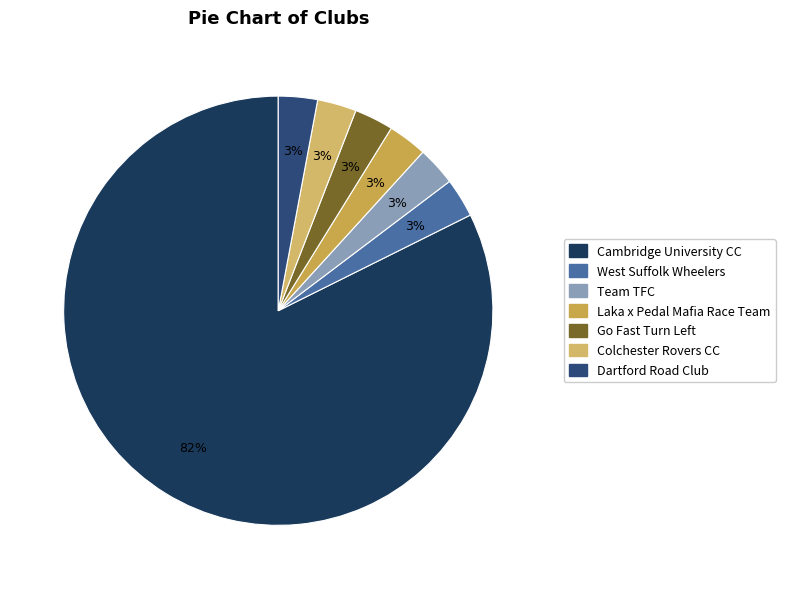

What portion of the pie excludes West Suffolk Wheelers?

97.1%